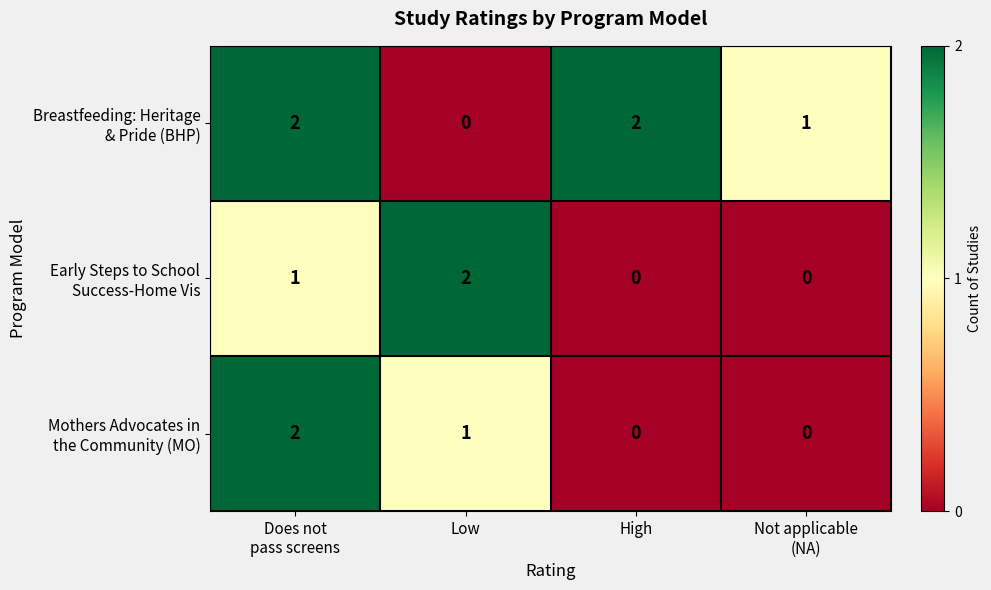

At which category is the sum across all series the highest?

Does not
pass screens